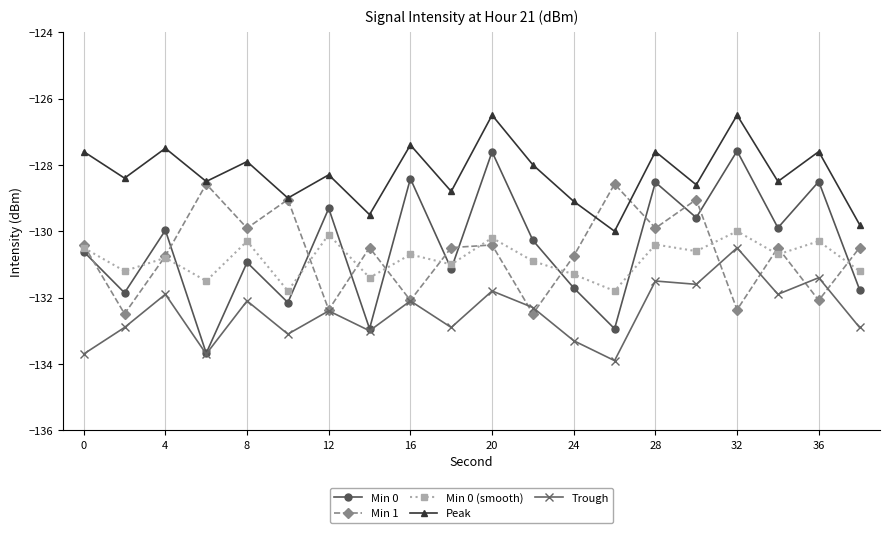

In Min 0 (smooth), how many points are higher than both neighbors (excluding endpoints)?

8